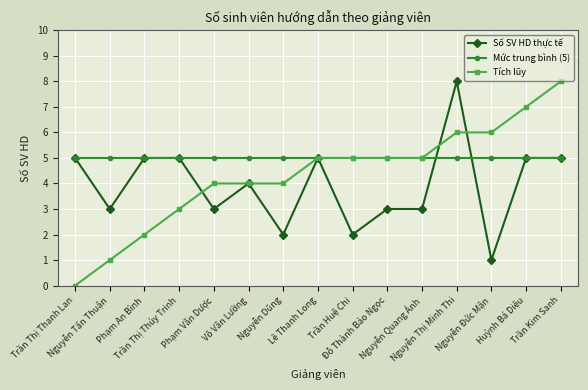

How many lines are shown in the chart?

3